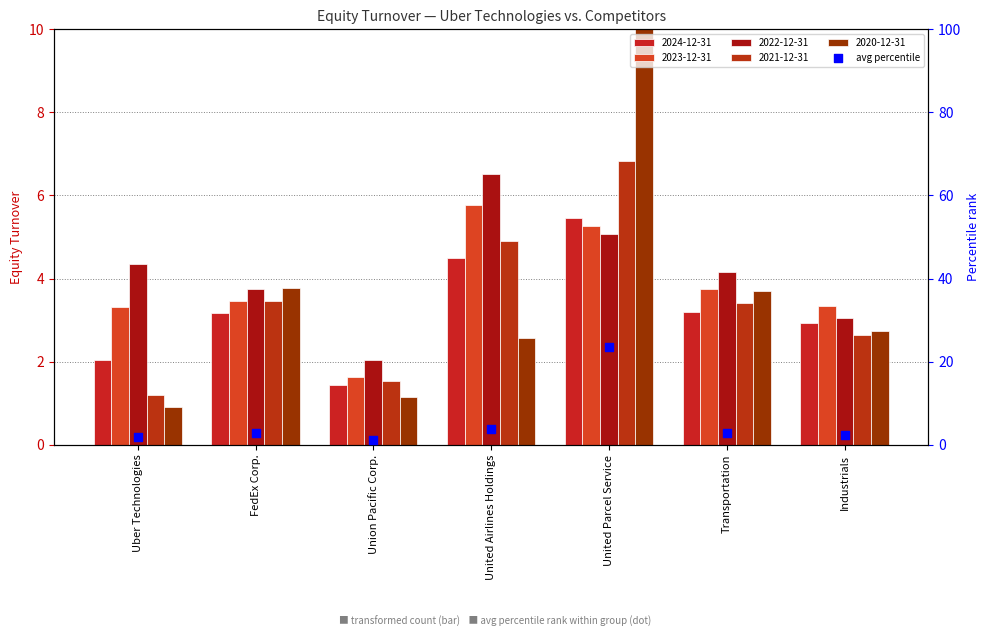

What is the change in value from United Airlines Holdings to United Parcel Service?

+19.7